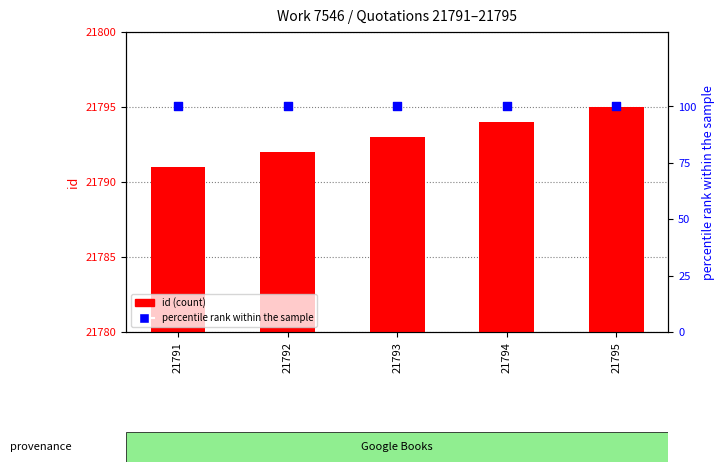

Which series has the largest total across all categories?

id (count)